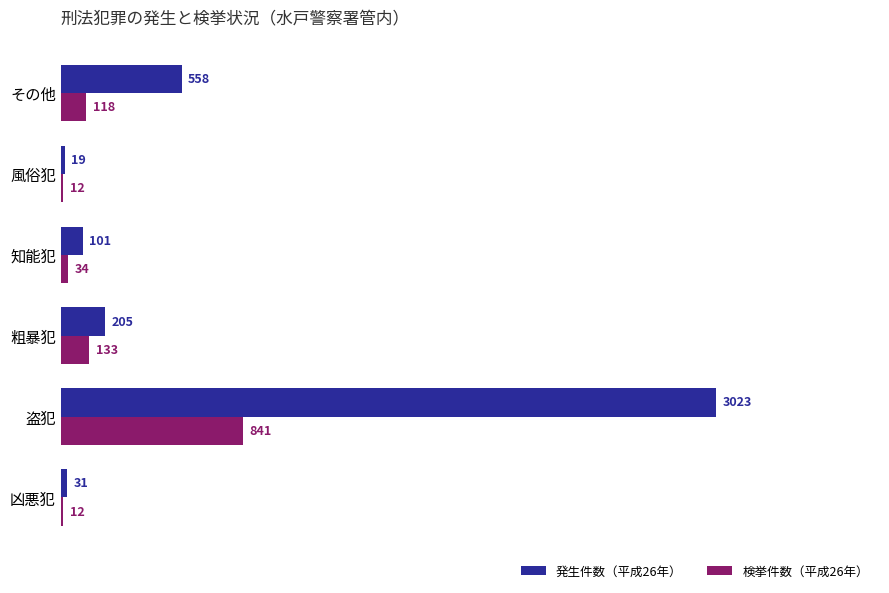

True or false: 検挙件数（平成26年） has a value of 34 at 知能犯.

True